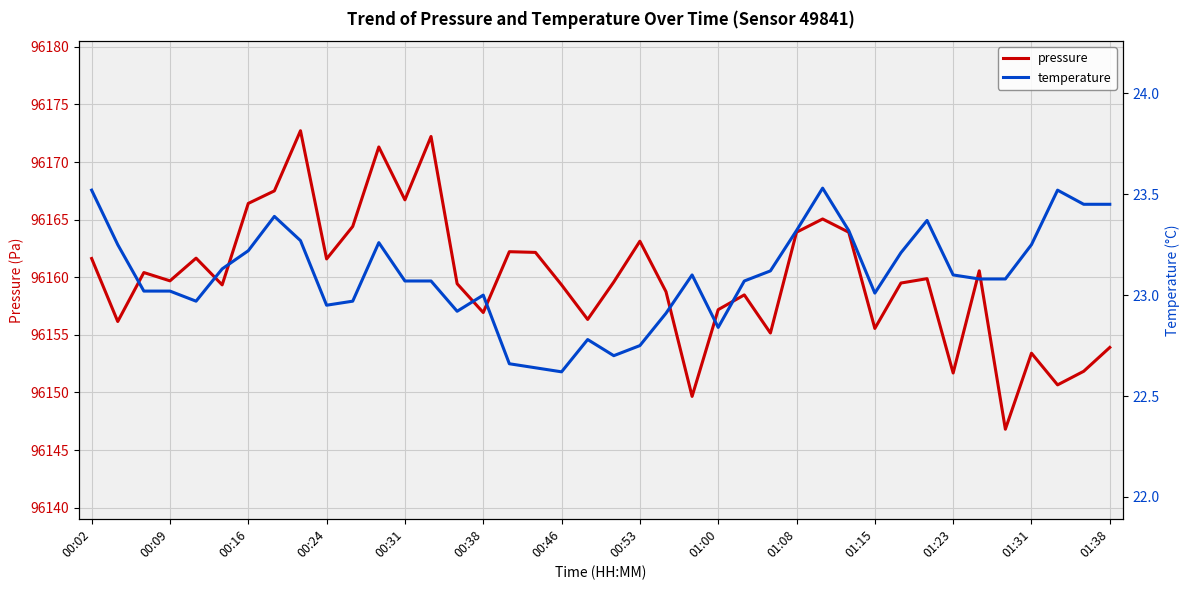

Reading left to right, list all the values displayed in this chart.

pressure: 96161.6	96156.2	96160.4	96159.7	96161.7	96159.3	96166.4	96167.5	96172.7	96161.6	96164.4	96171.3	96166.7	96172.2	96159.4	96156.9	96162.2	96162.2	96159.3	96156.3	96159.6	96163.1	96158.8	96149.7	96157.2	96158.5	96155.2	96163.9	96165.1	96163.9	96155.6	96159.5	96159.9	96151.7	96160.6	96146.8	96153.4	96150.7	96151.8	96153.9
temperature: 23.5	23.2	23.0	23.0	23.0	23.1	23.2	23.4	23.3	22.9	23.0	23.3	23.1	23.1	22.9	23.0	22.7	22.6	22.6	22.8	22.7	22.8	22.9	23.1	22.8	23.1	23.1	23.3	23.5	23.3	23.0	23.2	23.4	23.1	23.1	23.1	23.2	23.5	23.4	23.4